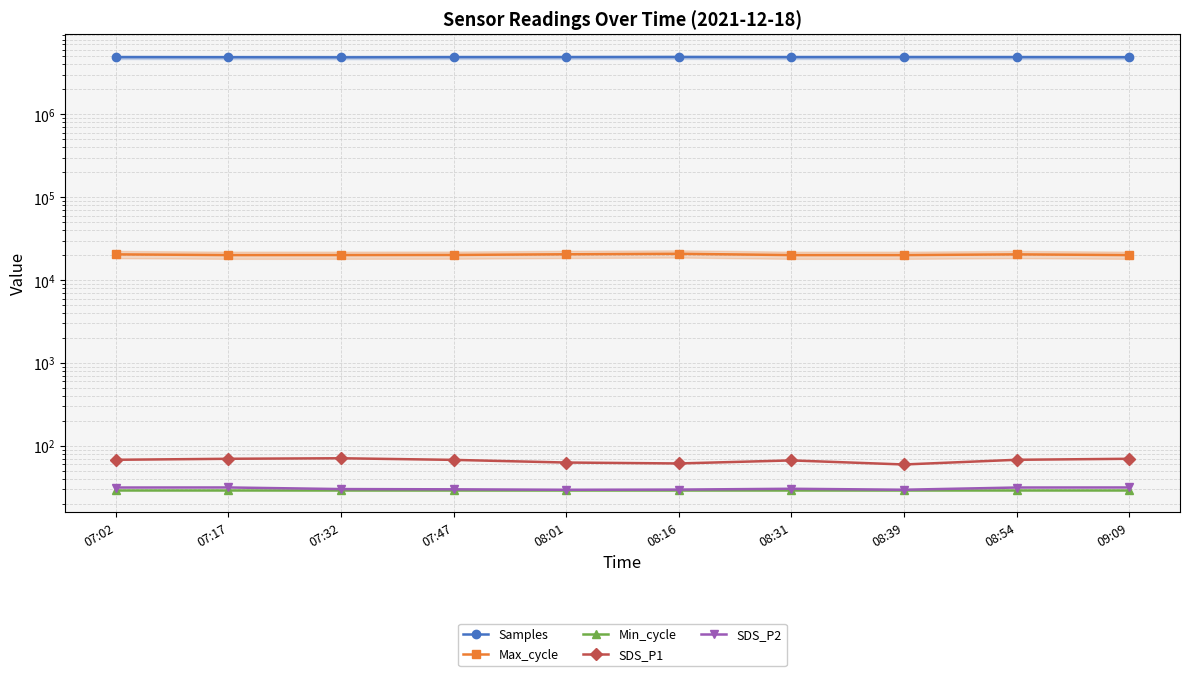

What position from the left is 08:39?

8